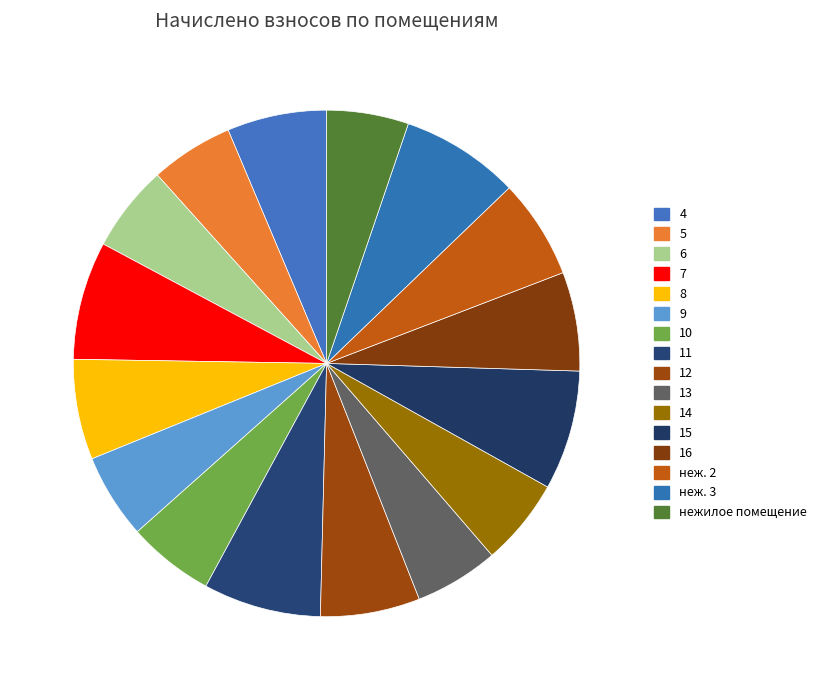

Is there a majority slice in this chart?

No